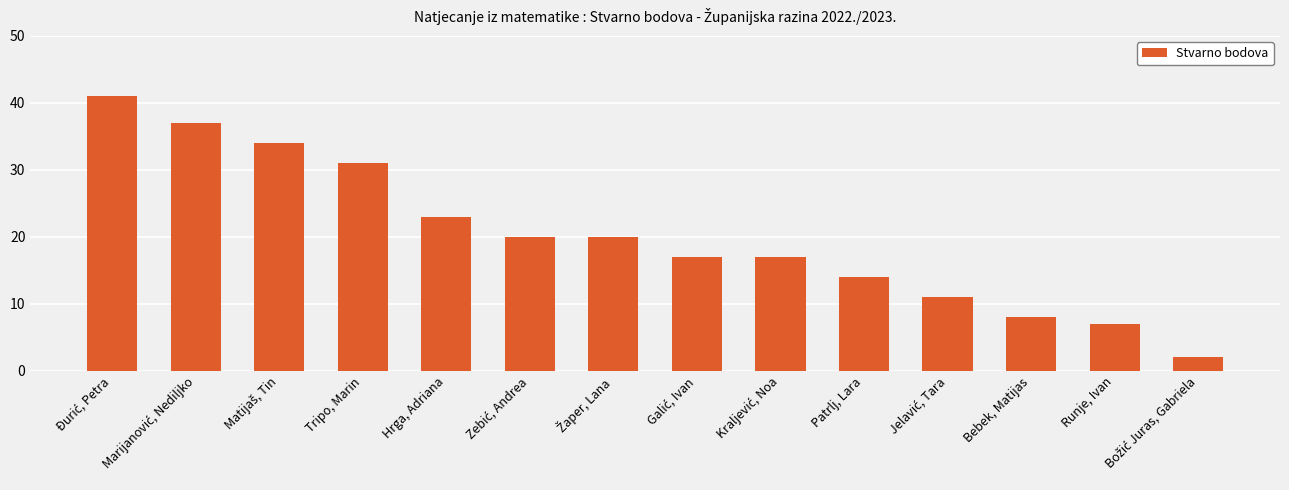

What is the label of the 3rd bar from the right?

Bebek, Matijas